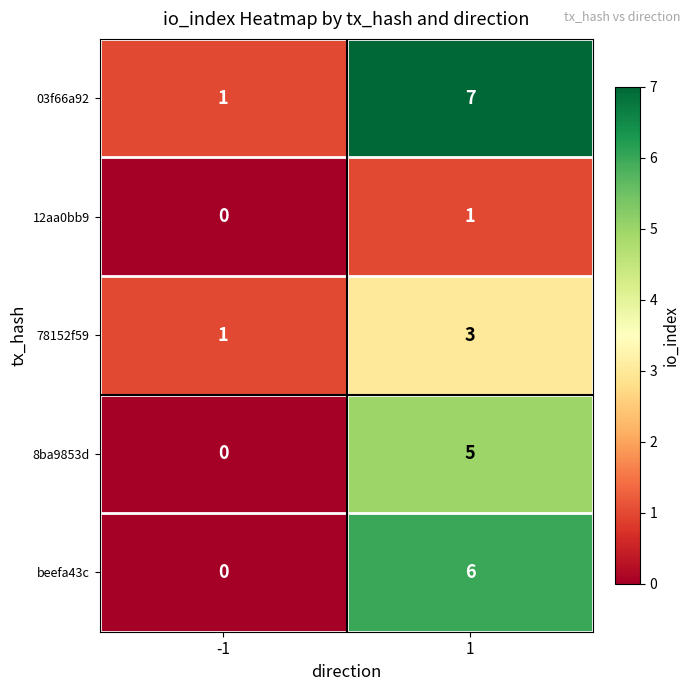

Reading right to left, list all the values displayed in this chart.

03f66a92: 1=7	-1=1
12aa0bb9: 1=1	-1=0
78152f59: 1=3	-1=1
8ba9853d: 1=5	-1=0
beefa43c: 1=6	-1=0